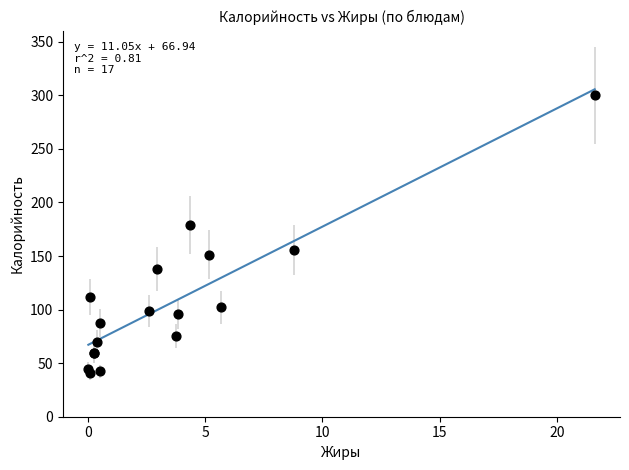

What Y value in the scatter plot is closest to 170?

178.9